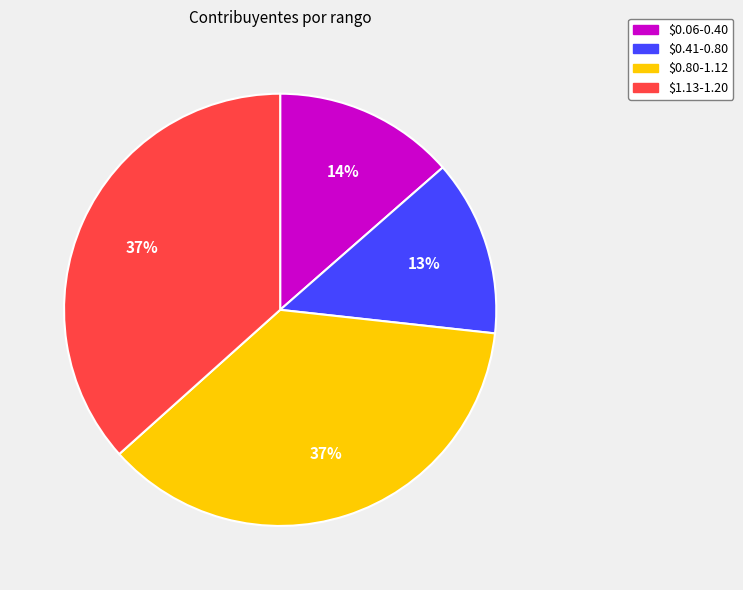

What percentage is the $0.41-0.80 slice, to the nearest percent?

13%